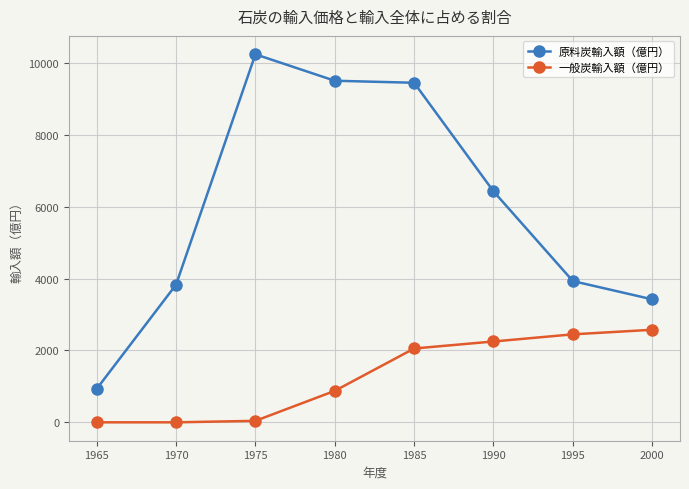

True or false: 一般炭輸入額（億円） and 原料炭輸入額（億円） cross at least once.

False